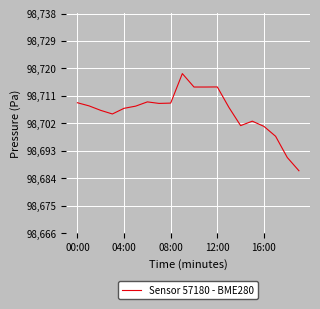

What is the difference between the maximum and minimum values?

31.8